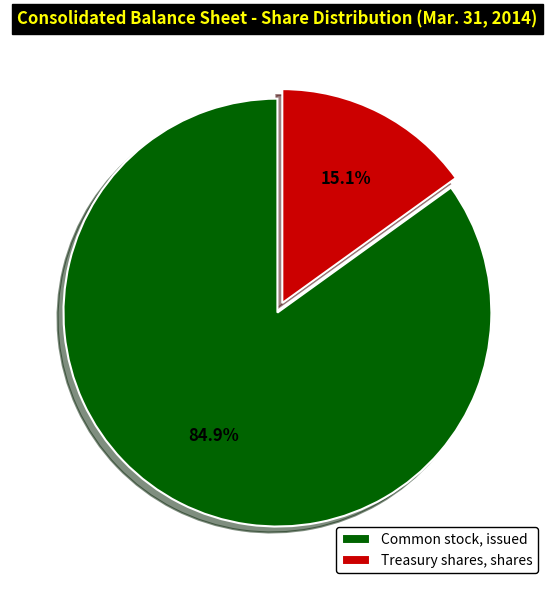

Which category has the smallest portion of the pie?

Treasury shares, shares